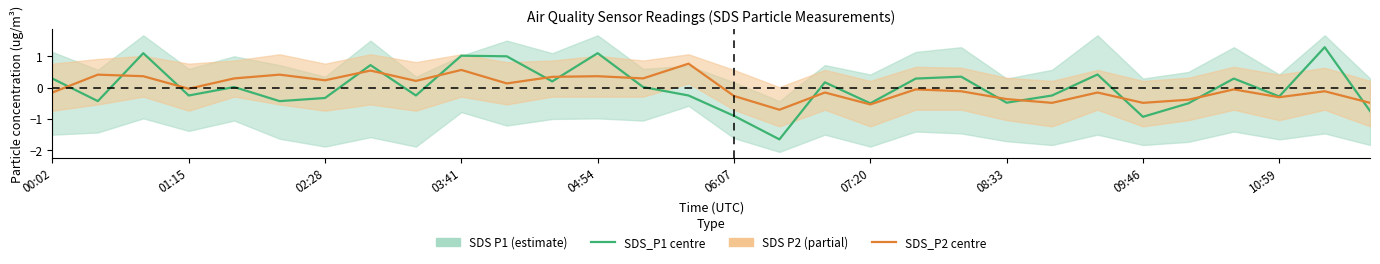

How many values in the SDS_P2 series are below 0?

17